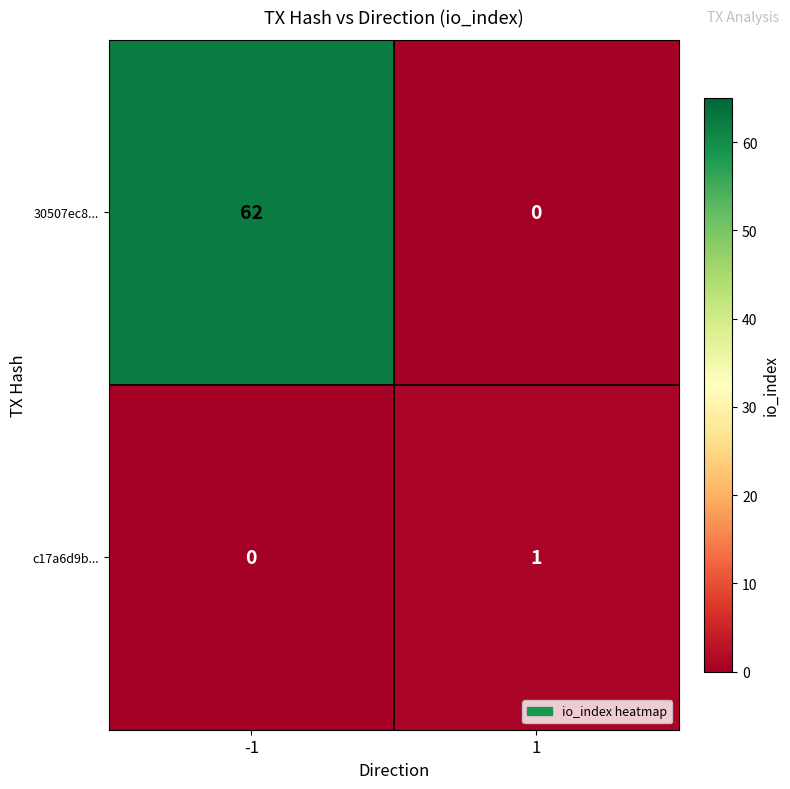

The value of 30507ec8... at -1 is 62. True or false?

True